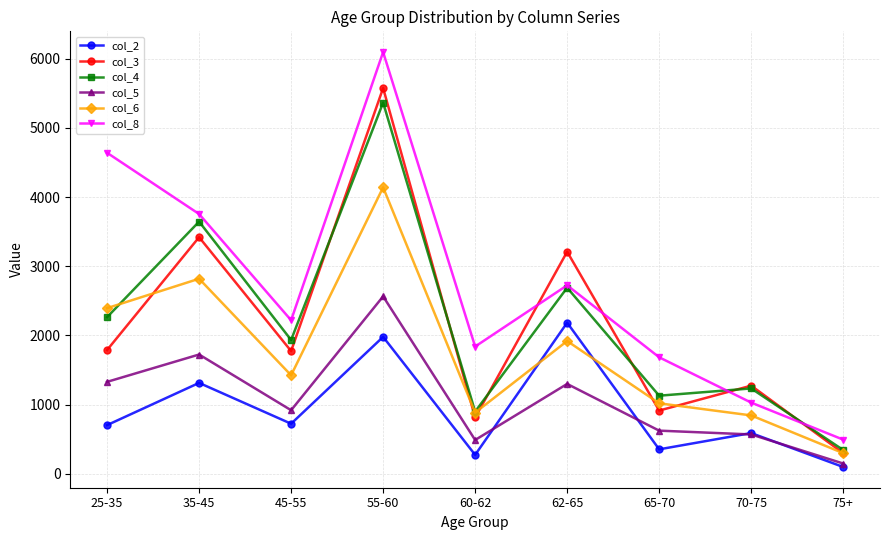

True or false: col_4 and col_2 cross at least once.

False